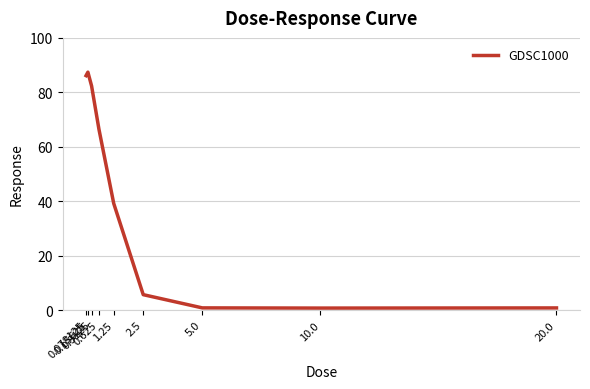

What position from the right is 0.625?

6